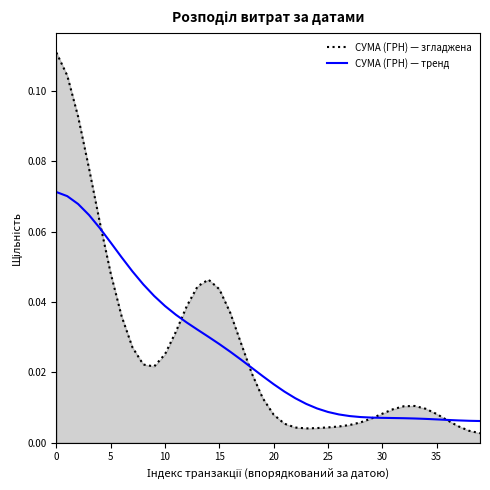

Which series has the widest spread of values?

СУМА (ГРН) — згладжена